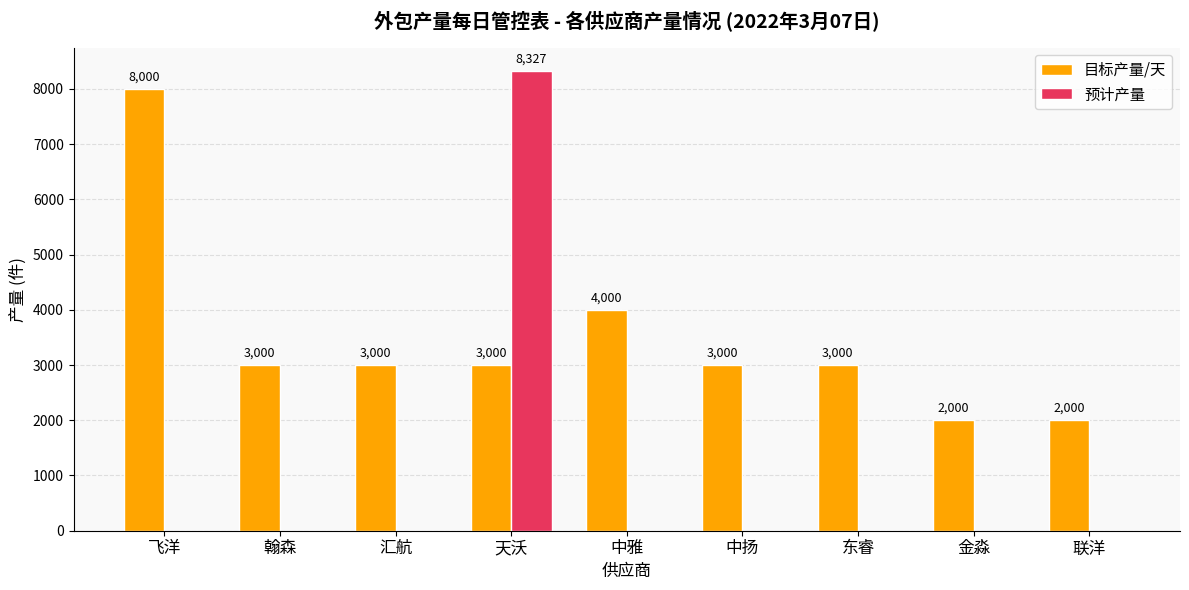

Reading left to right, extract all data points from this chart.

目标产量/天: 8000	3000	3000	3000	4000	3000	3000	2000	2000
预计产量: 0	0	0	8327	0	0	0	0	0